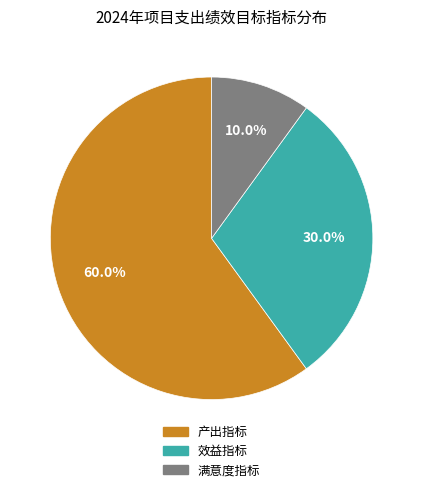

Approximately how many times larger is the value at 效益指标 compared to 产出指标?

0.5